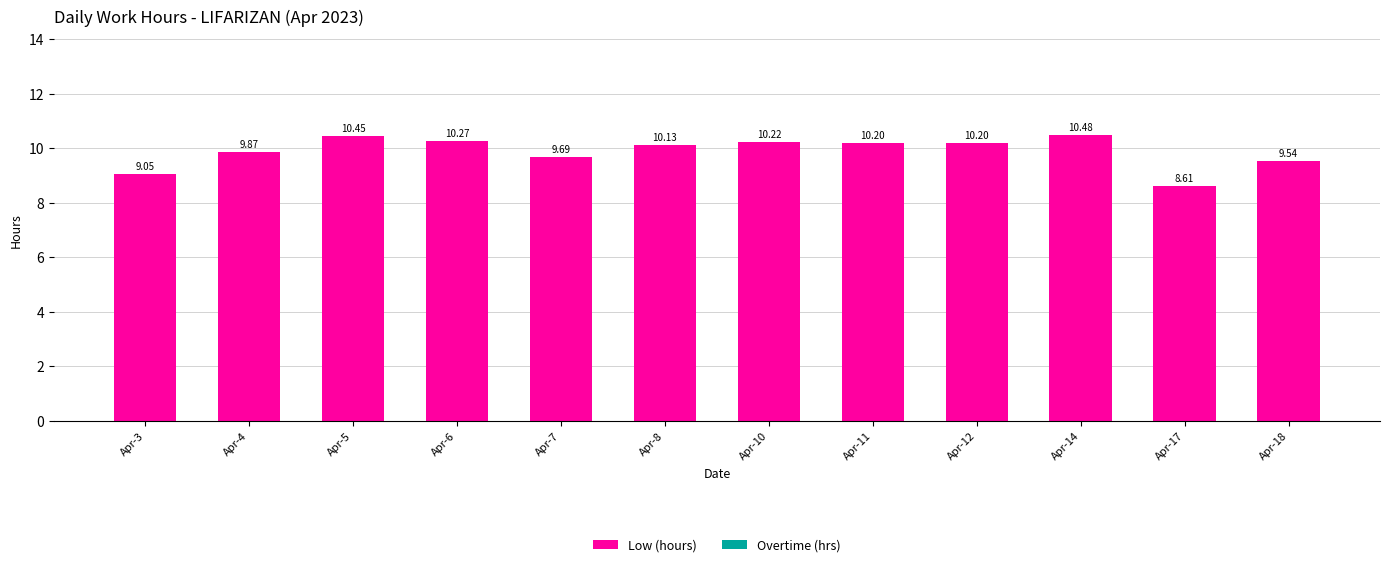

Does the chart contain any negative values?

No